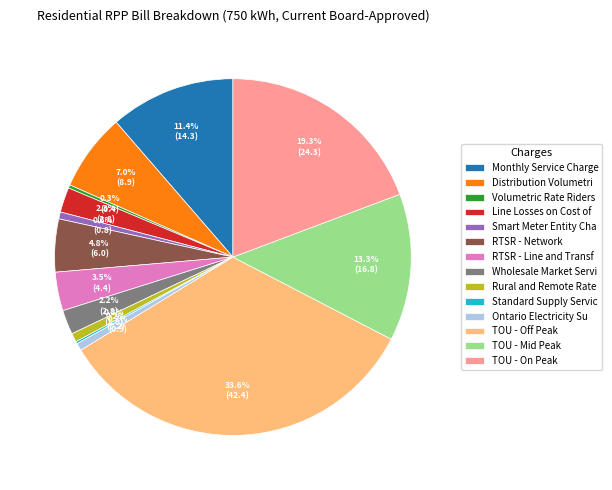

Which slice is the largest?

TOU - Off Peak